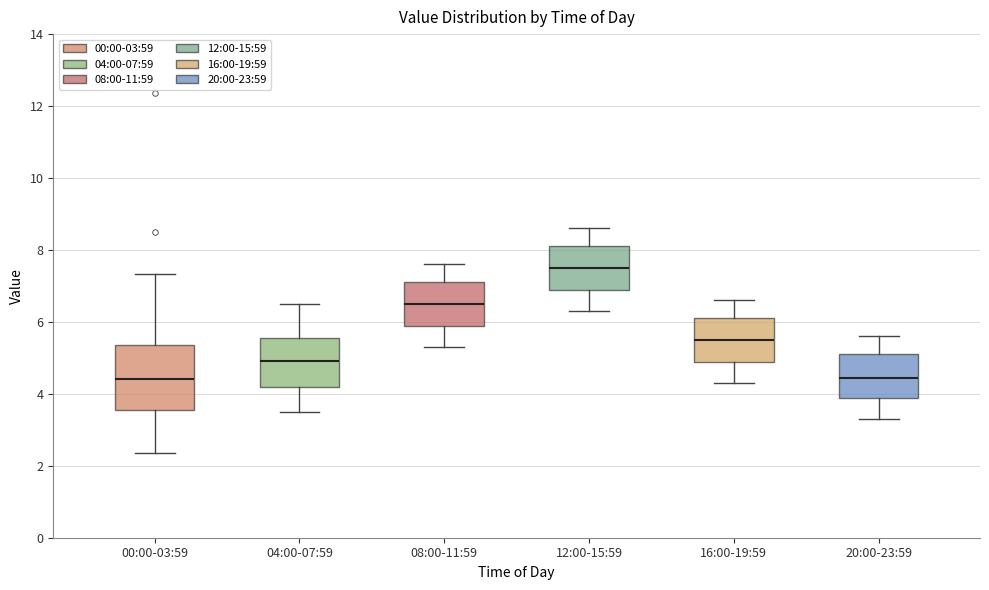

Where is the upper edge of the box for 08:00-11:59 on the y-axis? The values are not printed on the chart, so give them approximately, as read against the axis.

7.2